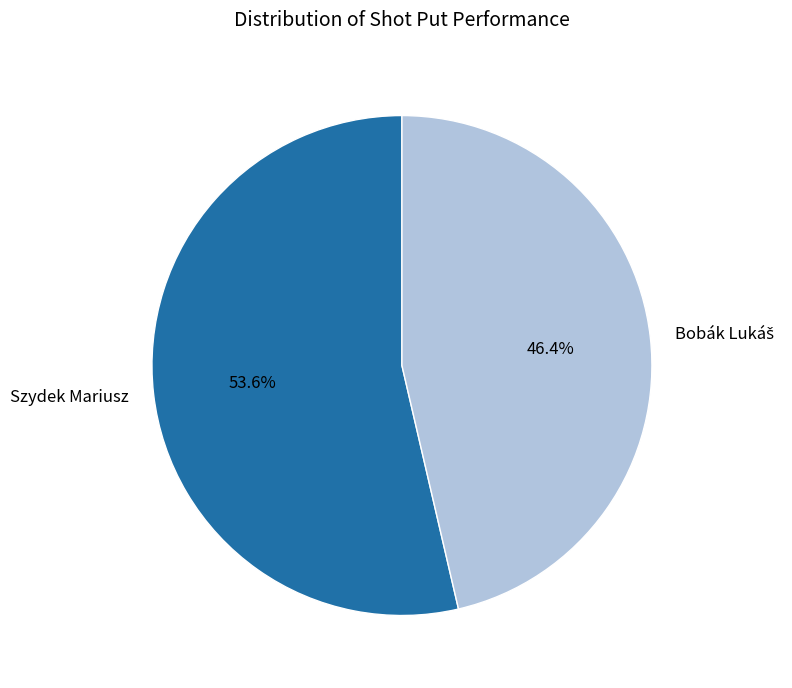

Which category accounts for the majority?

Szydek Mariusz